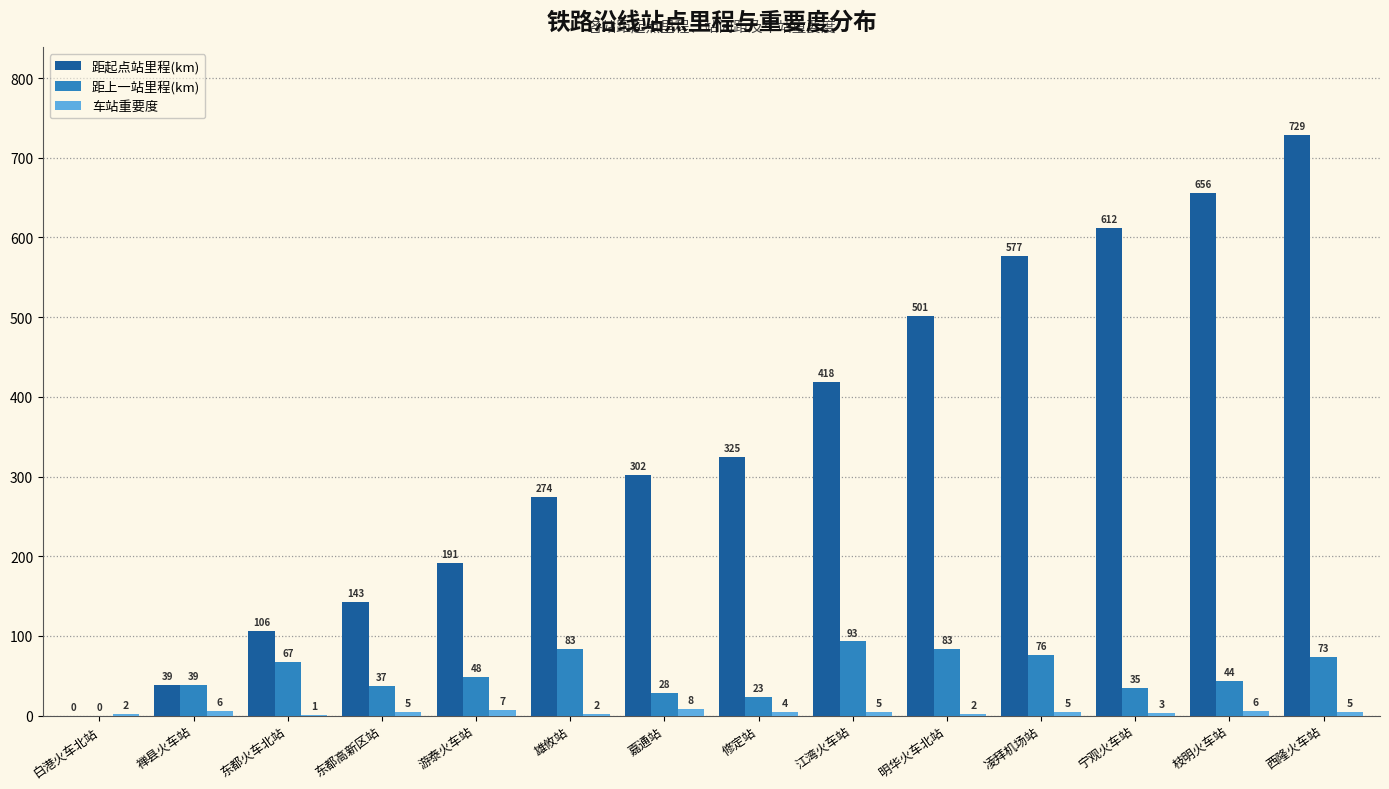

At which label is 距起点站里程(km) closest to 364?

修定站